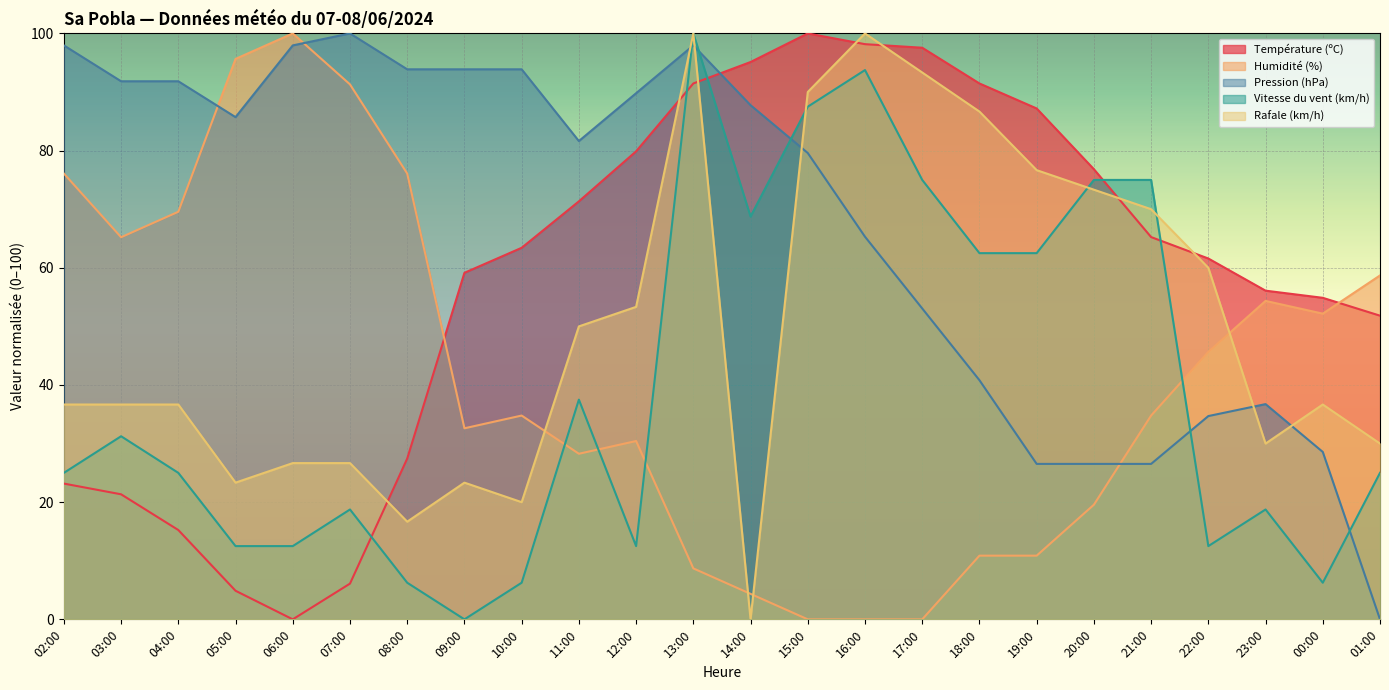

Reading left to right, what are all the values shown in this chart?

Température (ºC): 23.2	21.3	15.2	4.9	0.0	6.1	27.4	59.1	63.4	71.3	79.9	91.5	95.1	100.0	98.2	97.6	91.5	87.2	76.8	65.2	61.6	56.1	54.9	51.8
Humidité (%): 76.1	65.2	69.6	95.7	100.0	91.3	76.1	32.6	34.8	28.3	30.4	8.7	4.3	0.0	0.0	0.0	10.9	10.9	19.6	34.8	45.7	54.3	52.2	58.7
Pression (hPa): 98.0	91.8	91.8	85.7	98.0	100.0	93.9	93.9	93.9	81.6	89.8	98.0	87.8	79.6	65.3	53.1	40.8	26.5	26.5	26.5	34.7	36.7	28.6	0.0
Vitesse du vent (km/h): 25.0	31.2	25.0	12.5	12.5	18.8	6.2	0.0	6.2	37.5	12.5	100.0	68.8	87.5	93.8	75.0	62.5	62.5	75.0	75.0	12.5	18.8	6.2	25.0
Rafale (km/h): 36.7	36.7	36.7	23.3	26.7	26.7	16.7	23.3	20.0	50.0	53.3	100.0	0.0	90.0	100.0	93.3	86.7	76.7	73.3	70.0	60.0	30.0	36.7	30.0